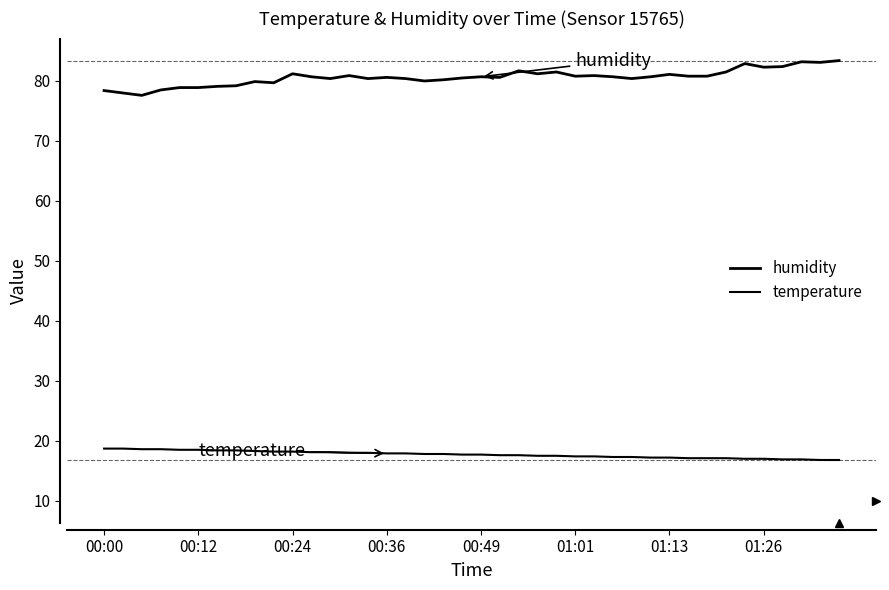

True or false: humidity and temperature intersect in this chart.

False